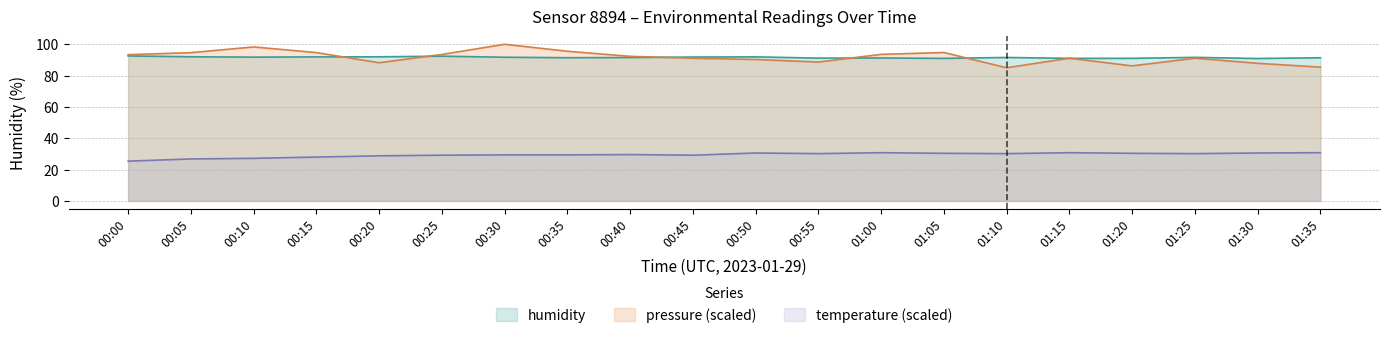

What is the difference between the maximum and second lowest values in the humidity series?

1.6